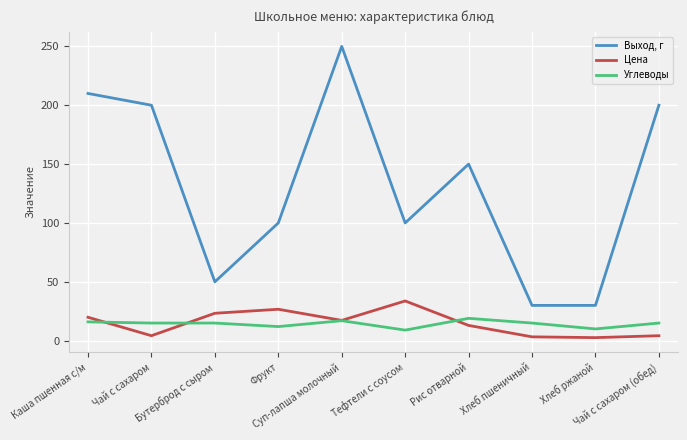

The Выход, г series shows 210.0 at Каша пшенная с/м. True or false?

True